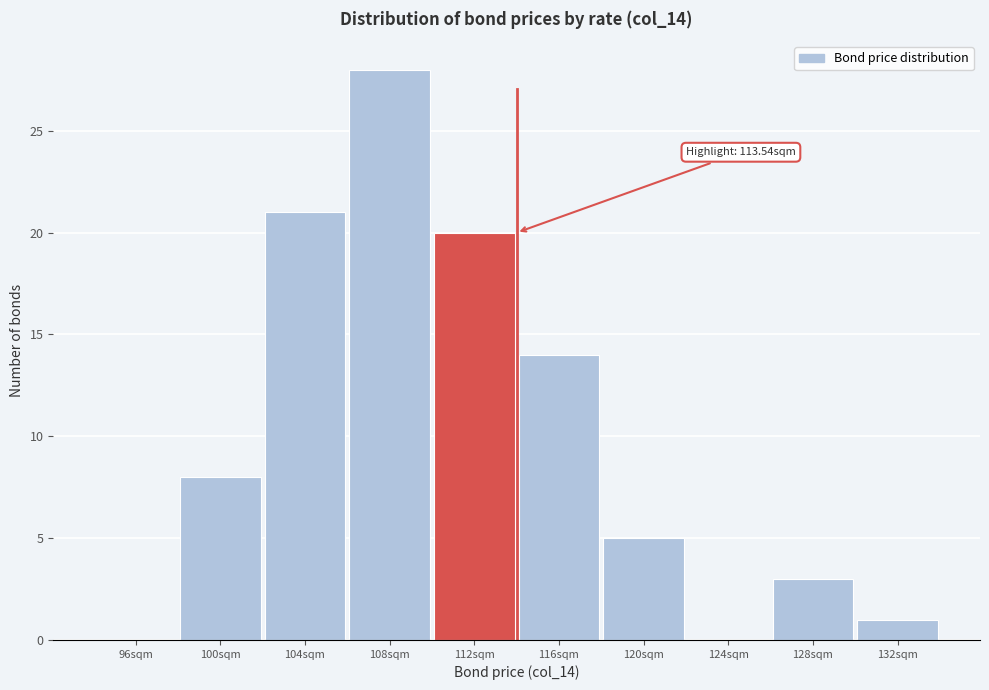

Reading left to right, transcribe all the data shown in this chart.

96sqm=0	100sqm=8	104sqm=21	108sqm=28	112sqm=20	116sqm=14	120sqm=5	124sqm=0	128sqm=3	132sqm=1